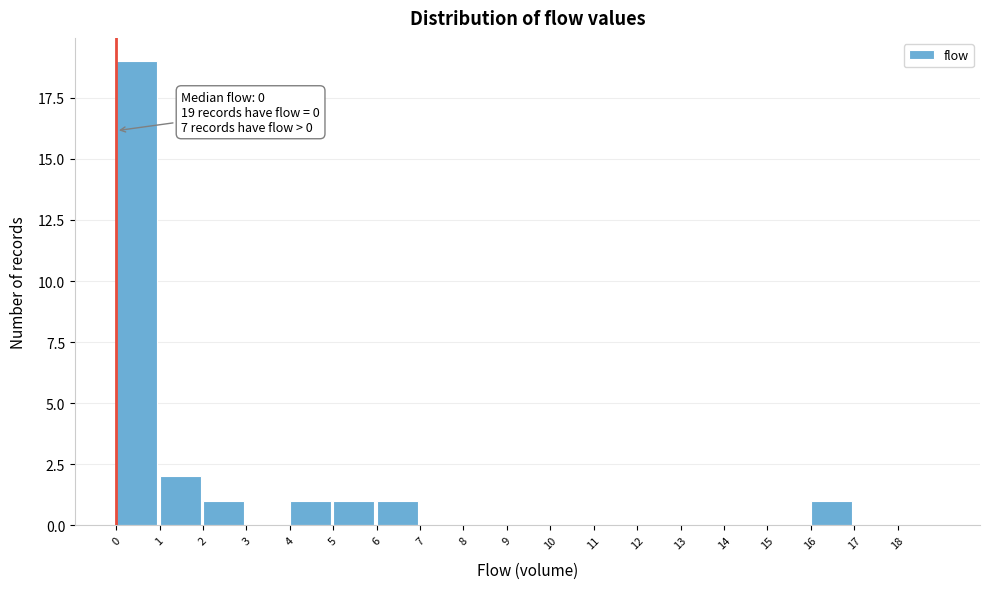

Which range on the x-axis has the tallest bar?

0 to 1